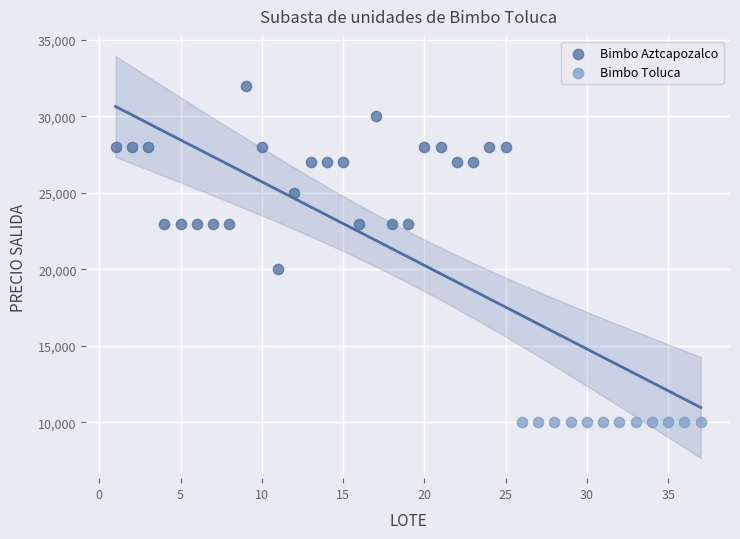

Which series contains the highest Y value?

Bimbo Aztcapozalco